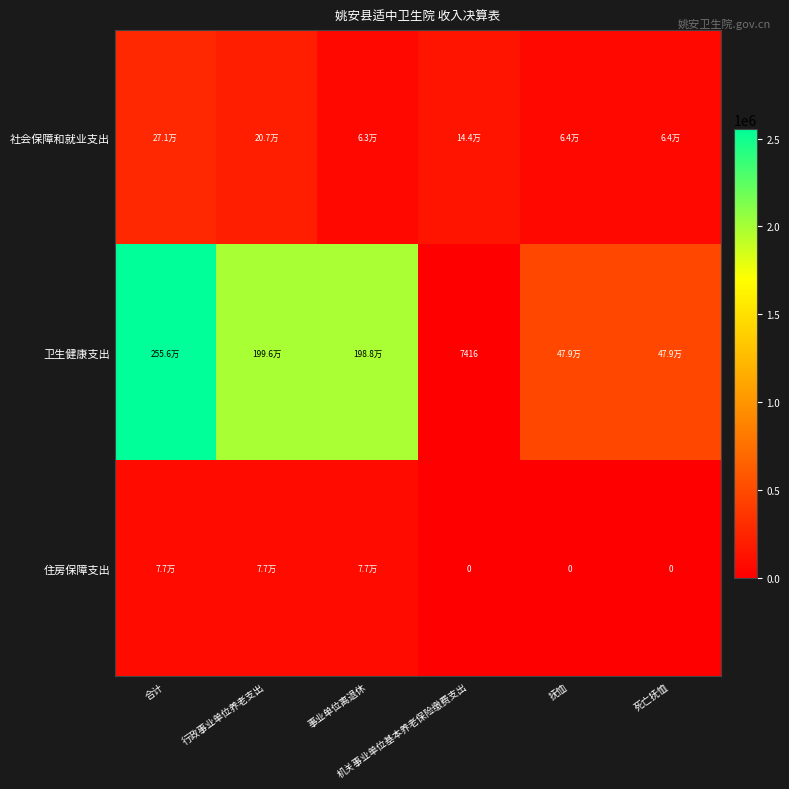

At how many categories does at least one series exceed 1386716?

3